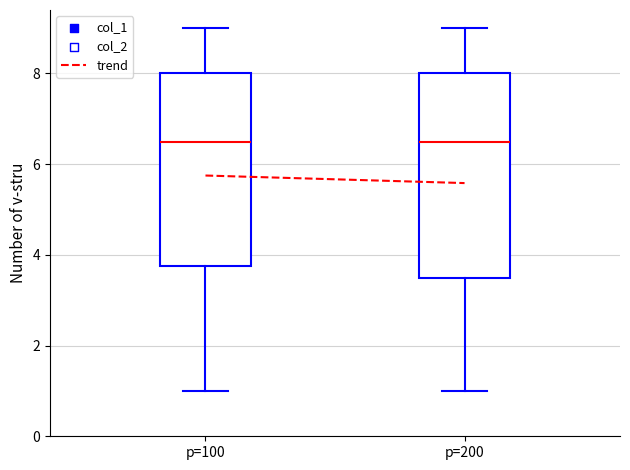

Reading left to right, transcribe this box plot: for each box, give where its median line is, the range the box spans, and where its two whiskers end, as read against the y-axis. The values are not printed on the chart, so give them approximately, as read against the axis.

p=100: median 6.6, box 3.8 to 8.0, whiskers 1.0 to 9.0
p=200: median 6.6, box 3.6 to 8.0, whiskers 1.0 to 9.0